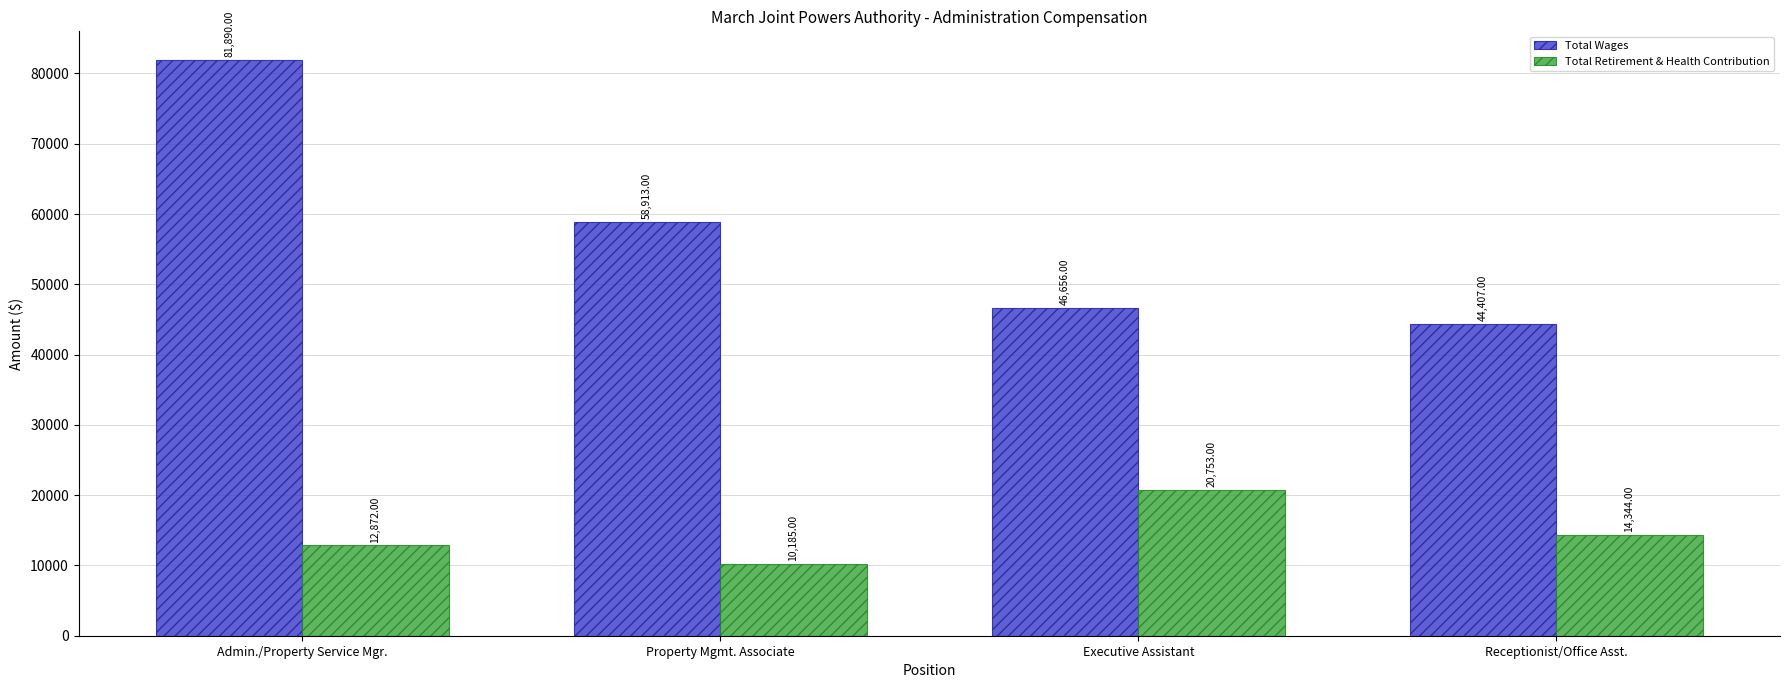

Reading left to right, list all the values displayed in this chart.

Total Wages: 81890	58913	46656	44407
Total Retirement & Health Contribution: 12872	10185	20753	14344